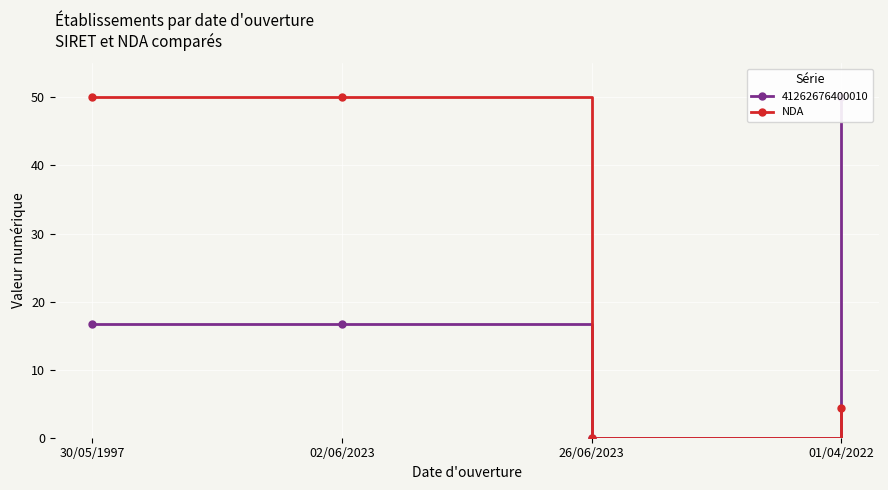

What is the greatest value displayed?

50.0